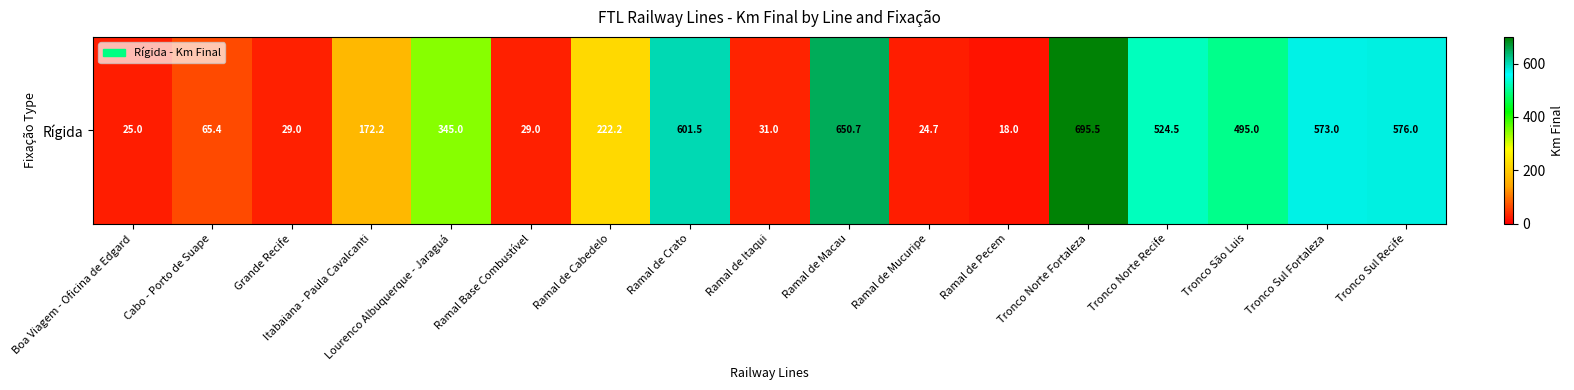

What is the difference between the second highest and minimum values?

632.7